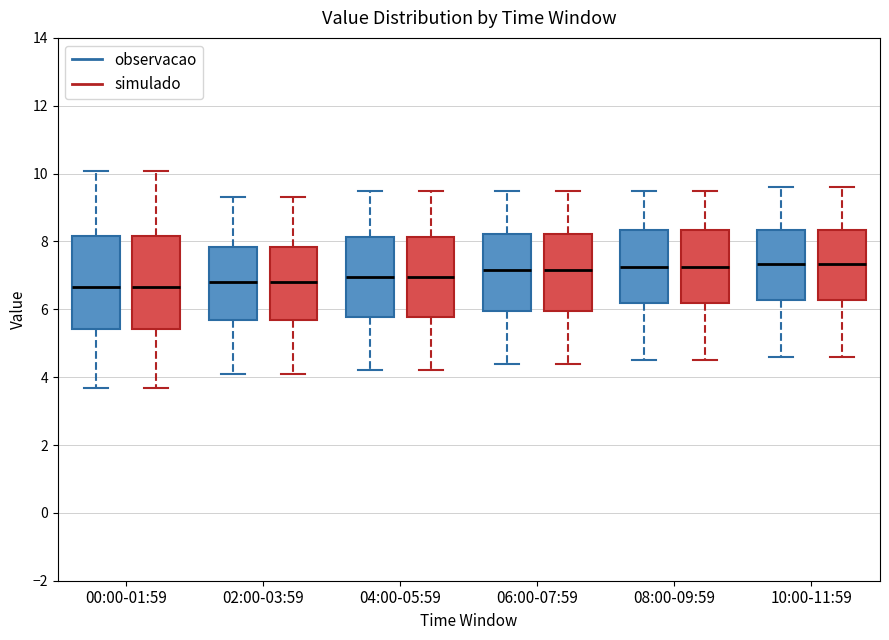

Reading left to right, transcribe this box plot: for each box, give where its median line is, the range the box spans, and where its two whiskers end, as read against the y-axis. The values are not printed on the chart, so give them approximately, as read against the axis.

00:00-01:59 (observacao): median 6.6, box 5.4 to 8.2, whiskers 3.6 to 10.0
00:00-01:59 (simulado): median 6.6, box 5.4 to 8.2, whiskers 3.6 to 10.0
02:00-03:59 (observacao): median 6.8, box 5.6 to 7.8, whiskers 4.2 to 9.4
02:00-03:59 (simulado): median 6.8, box 5.6 to 7.8, whiskers 4.2 to 9.4
04:00-05:59 (observacao): median 7.0, box 5.8 to 8.2, whiskers 4.2 to 9.6
04:00-05:59 (simulado): median 7.0, box 5.8 to 8.2, whiskers 4.2 to 9.6
06:00-07:59 (observacao): median 7.2, box 6.0 to 8.2, whiskers 4.4 to 9.6
06:00-07:59 (simulado): median 7.2, box 6.0 to 8.2, whiskers 4.4 to 9.6
08:00-09:59 (observacao): median 7.2, box 6.2 to 8.4, whiskers 4.6 to 9.6
08:00-09:59 (simulado): median 7.2, box 6.2 to 8.4, whiskers 4.6 to 9.6
10:00-11:59 (observacao): median 7.4, box 6.2 to 8.4, whiskers 4.6 to 9.6
10:00-11:59 (simulado): median 7.4, box 6.2 to 8.4, whiskers 4.6 to 9.6